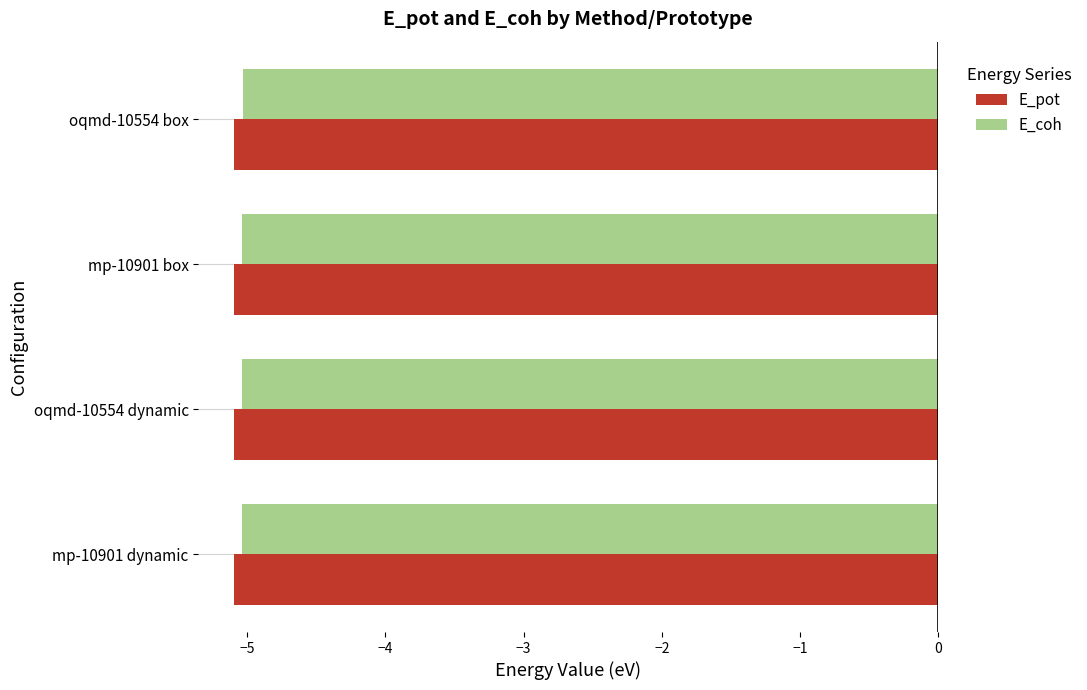

What is the greatest value displayed?

-5.0